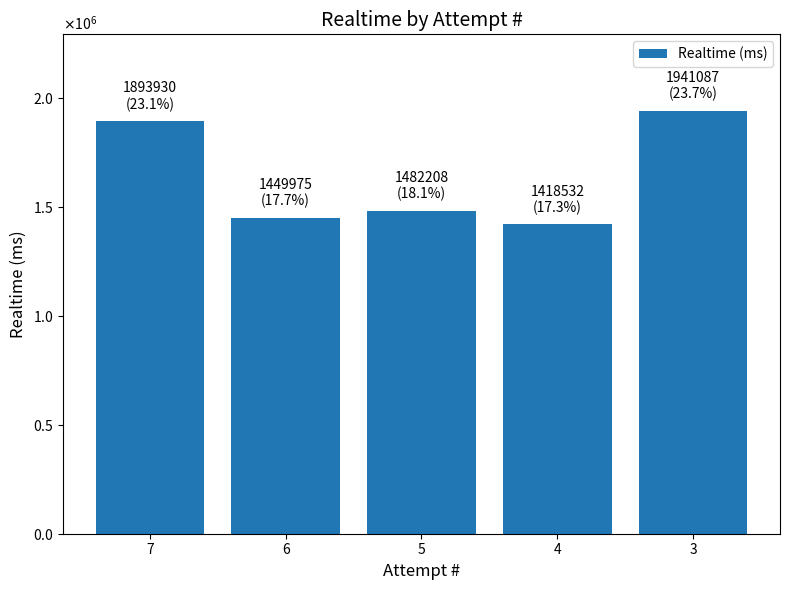

Which label corresponds to the smallest value in the chart?

4